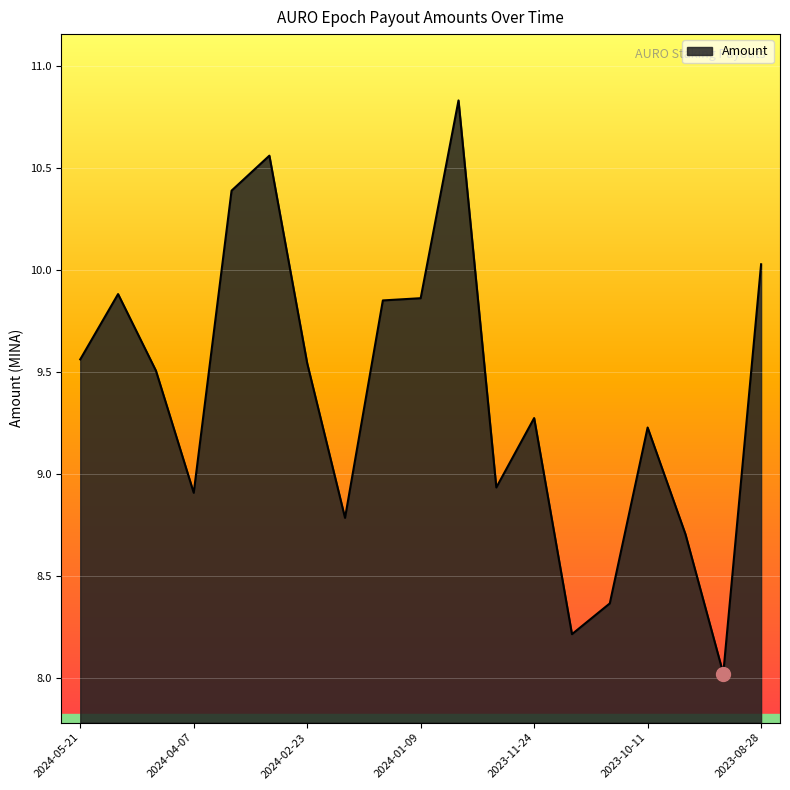

What is the minimum value shown in the chart?

8.0